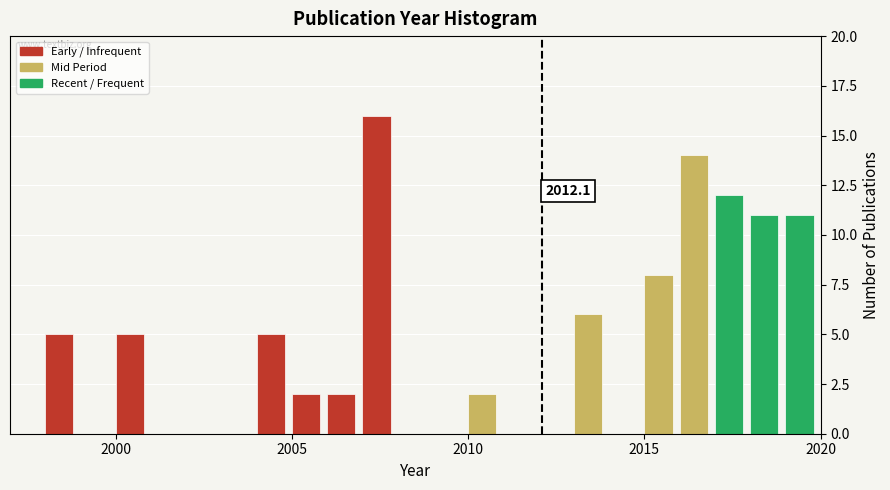

Around what value on the x-axis is the tallest bar? Give the approximate position of its centre, as read against the axis.

2007.5